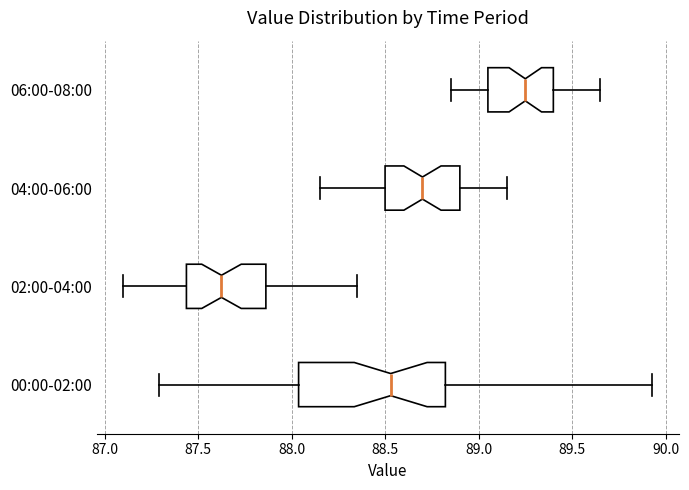

Reading bottom to top, read every box against the x-axis: the position of its median line, the range the box covers, and the ends of its whiskers. The values are not printed on the chart, so give them approximately, as read against the axis.

00:00-02:00: median 88.55, box 88.05 to 88.80, whiskers 87.30 to 89.95
02:00-04:00: median 87.65, box 87.45 to 87.85, whiskers 87.10 to 88.35
04:00-06:00: median 88.70, box 88.50 to 88.90, whiskers 88.15 to 89.15
06:00-08:00: median 89.25, box 89.05 to 89.40, whiskers 88.85 to 89.65